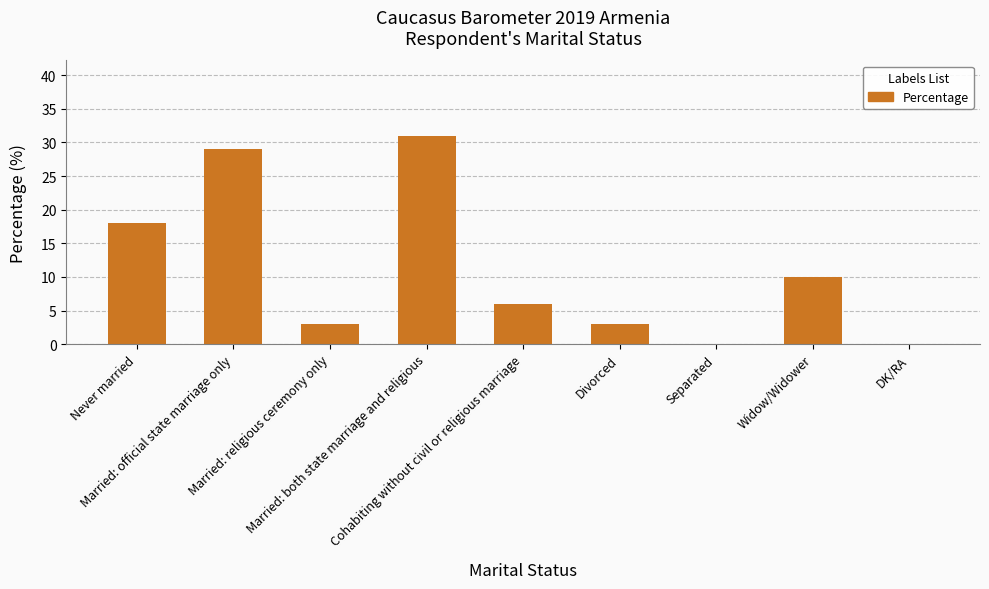

The chart shows a value of 10 at Cohabiting without civil or religious marriage. True or false?

False